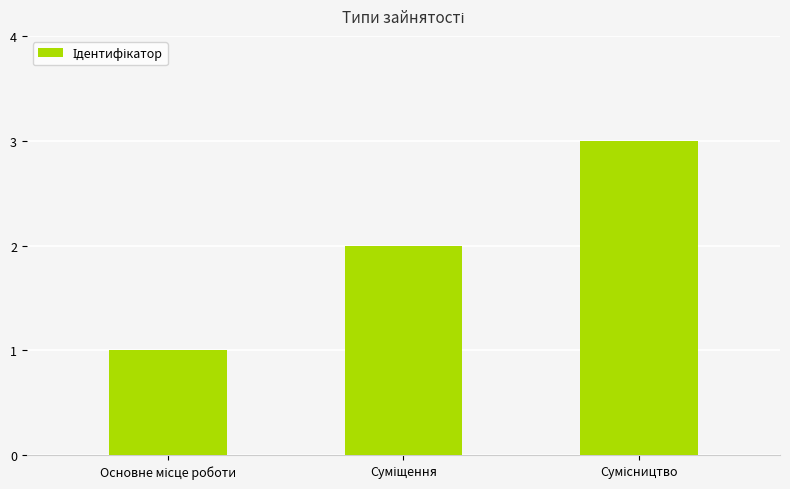

What is the greatest value displayed?

3